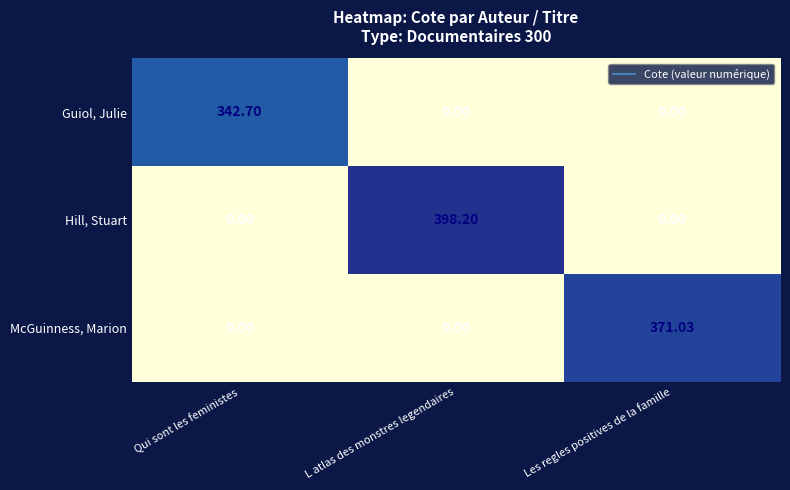

Which series has the widest spread of values?

Hill, Stuart